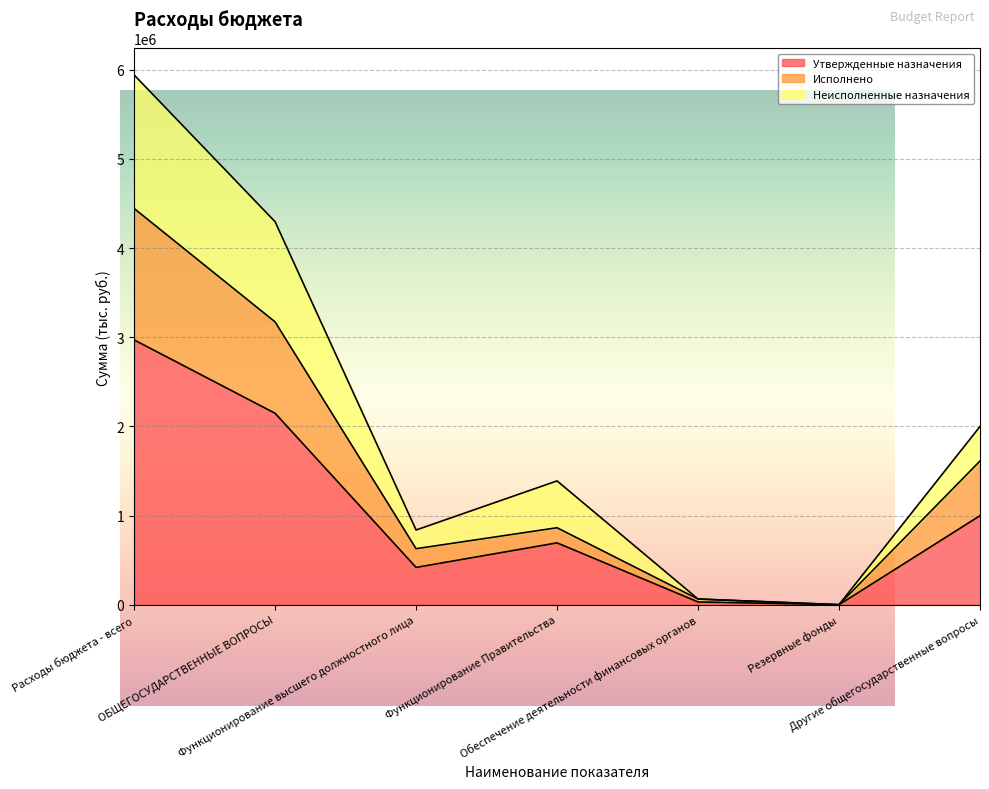

Where is Утвержденные назначения nearest to the value 1485703?

Другие общегосударственные вопросы